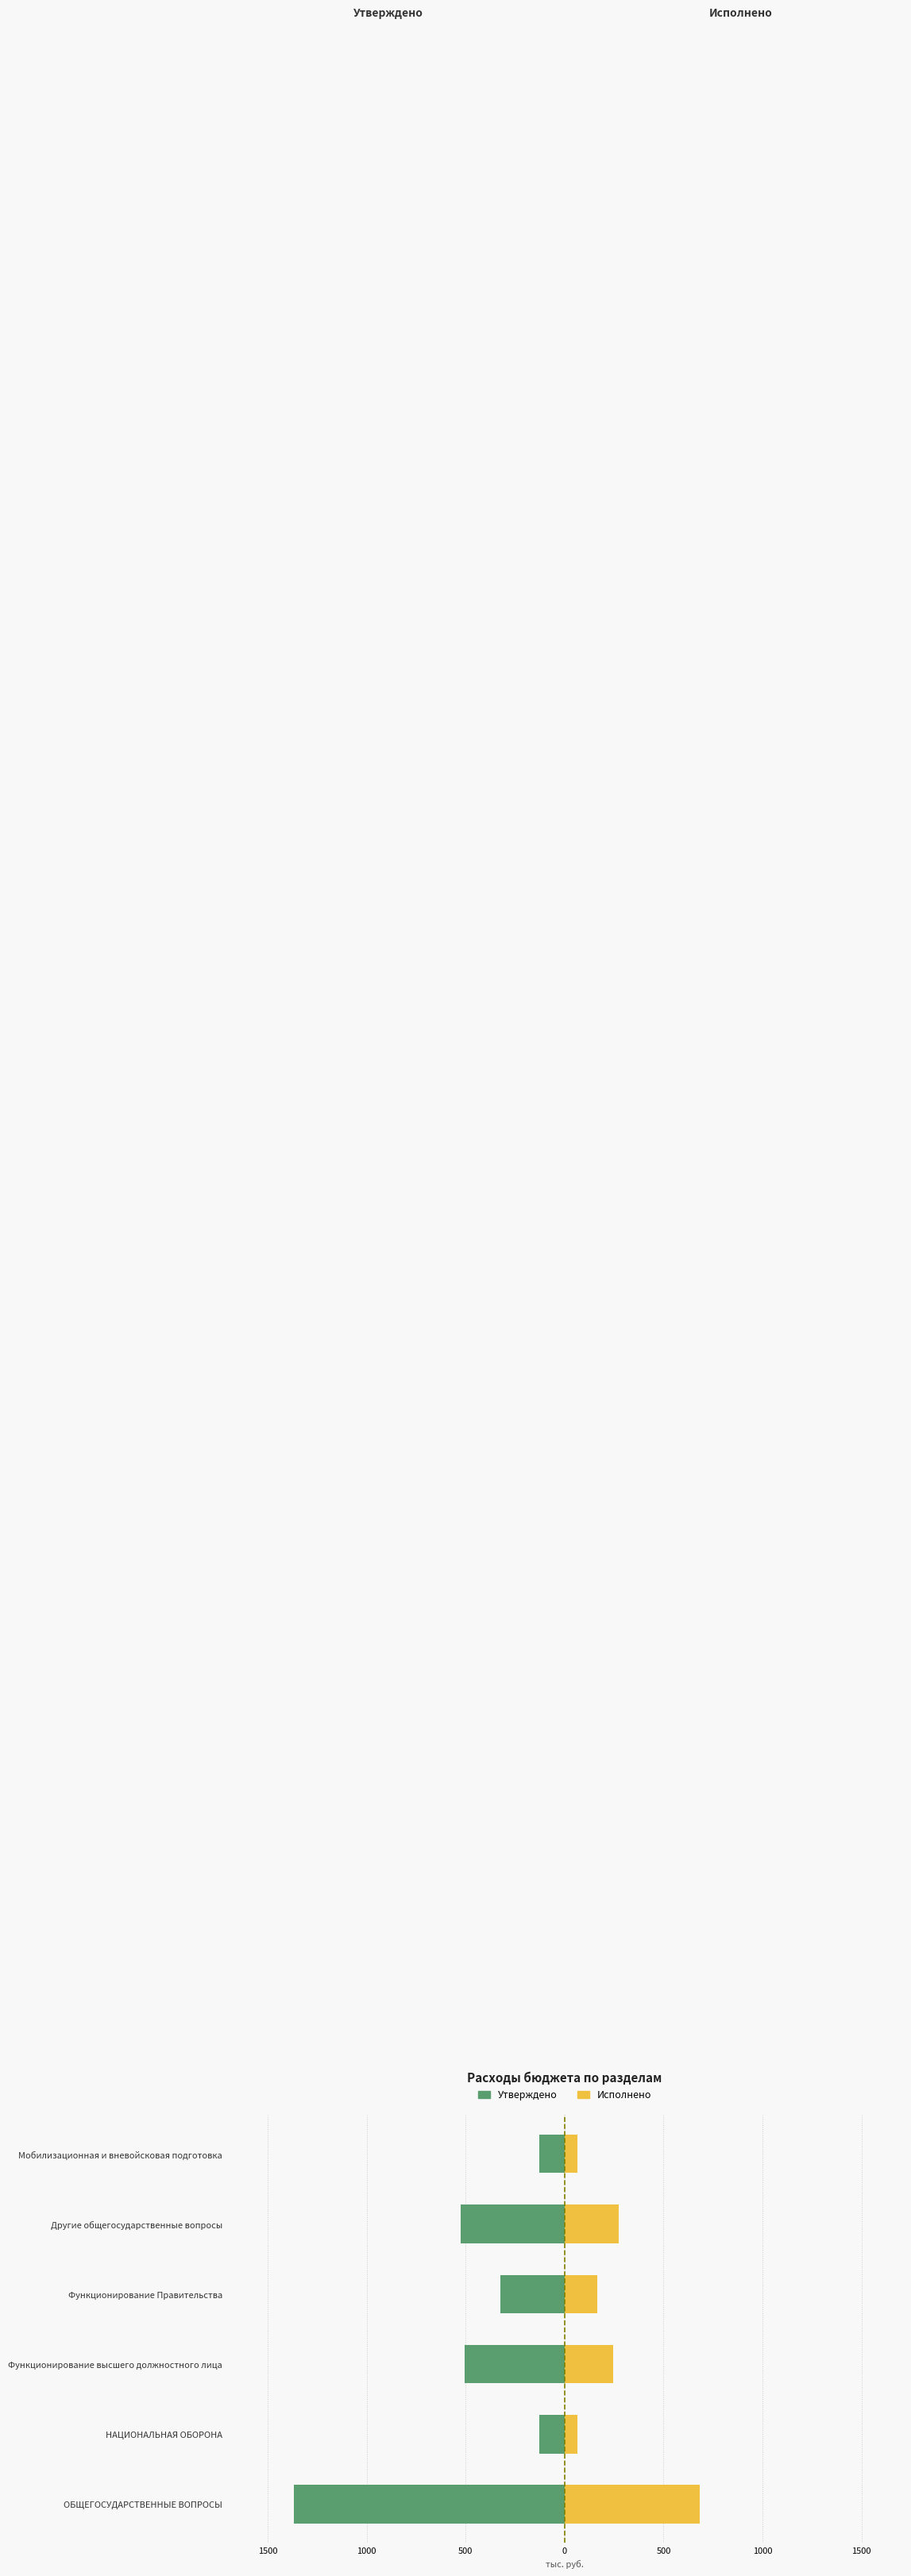

Between Функционирование высшего должностного лица and Функционирование Правительства, which series saw the biggest shift?

Утверждено